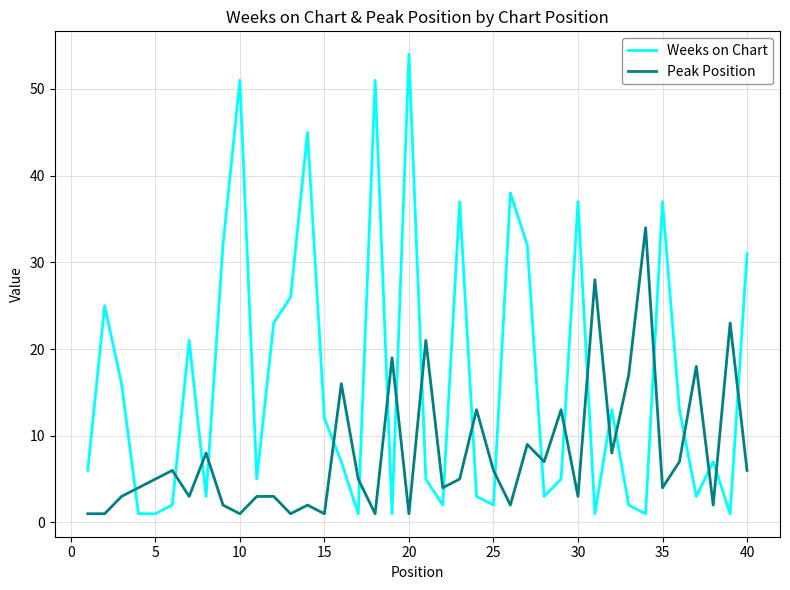

List the series in order of their peak value, highest first.

Weeks on Chart, Peak Position